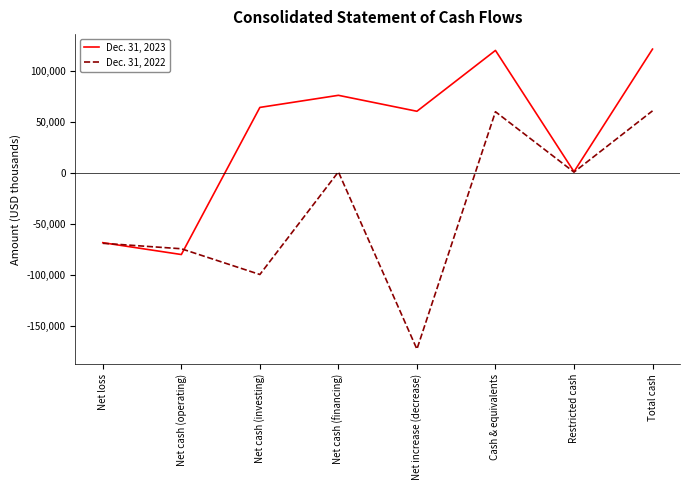

Is it true that Dec. 31, 2022 equals -172298 at Net increase (decrease)?

True